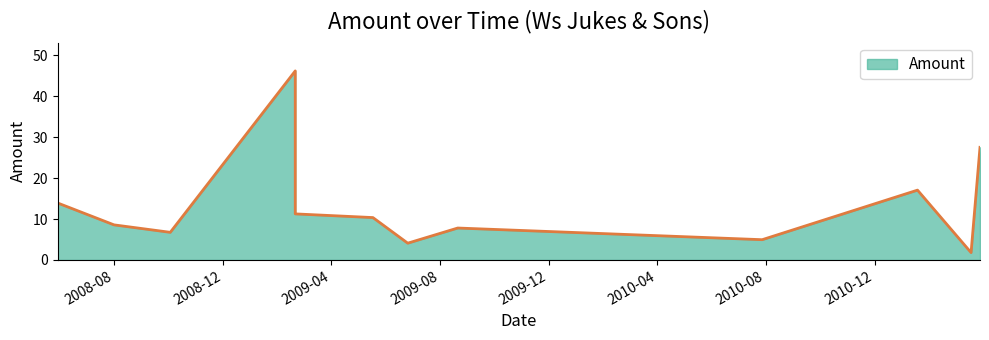

The value at 2009-02-20 is 46.1. True or false?

True